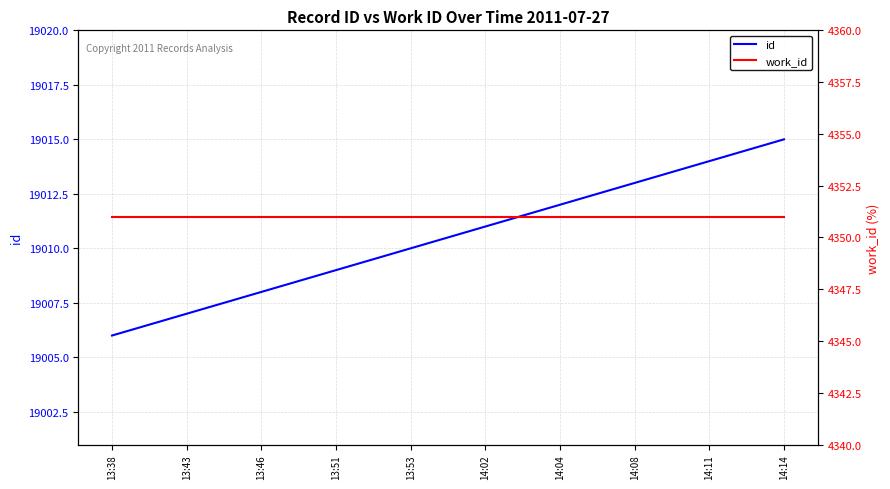

True or false: work_id and id intersect in this chart.

False